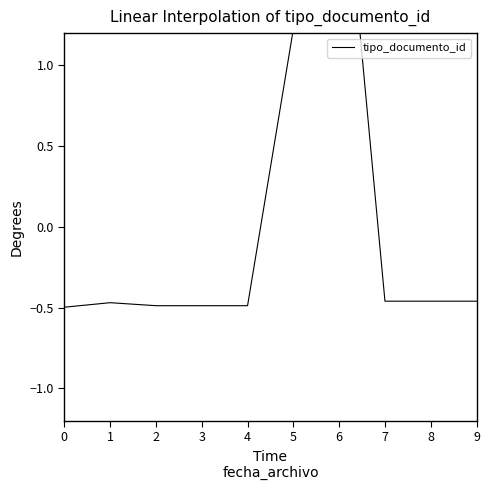

Reading right to left, extract all data points from this chart.

9=-0.5	8=-0.5	7=-0.5	6=2.6	5=1.2	4=-0.5	3=-0.5	2=-0.5	1=-0.5	0=-0.5